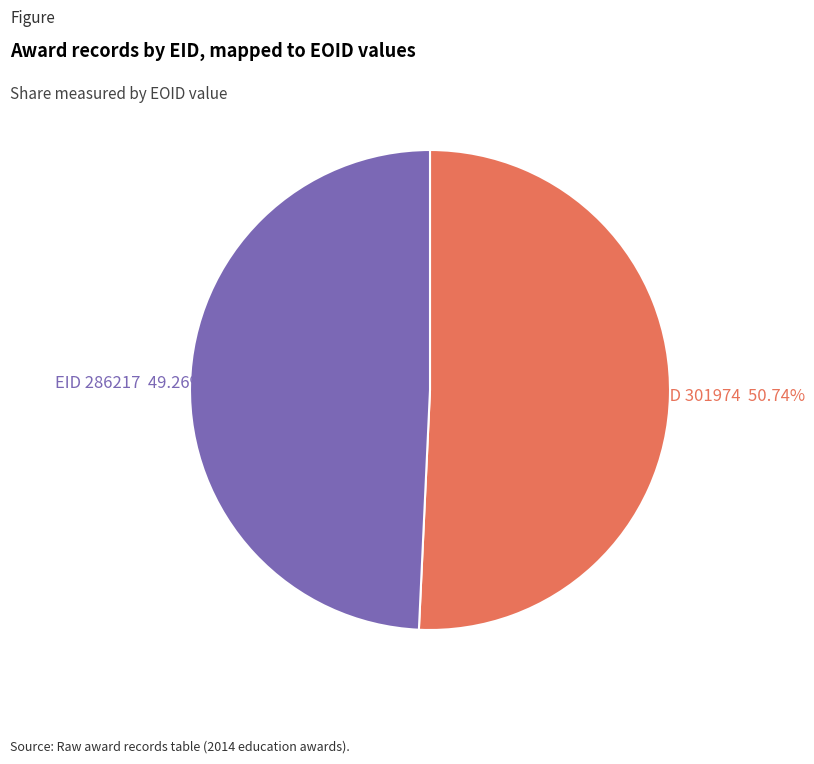

Does any single category account for the majority?

Yes